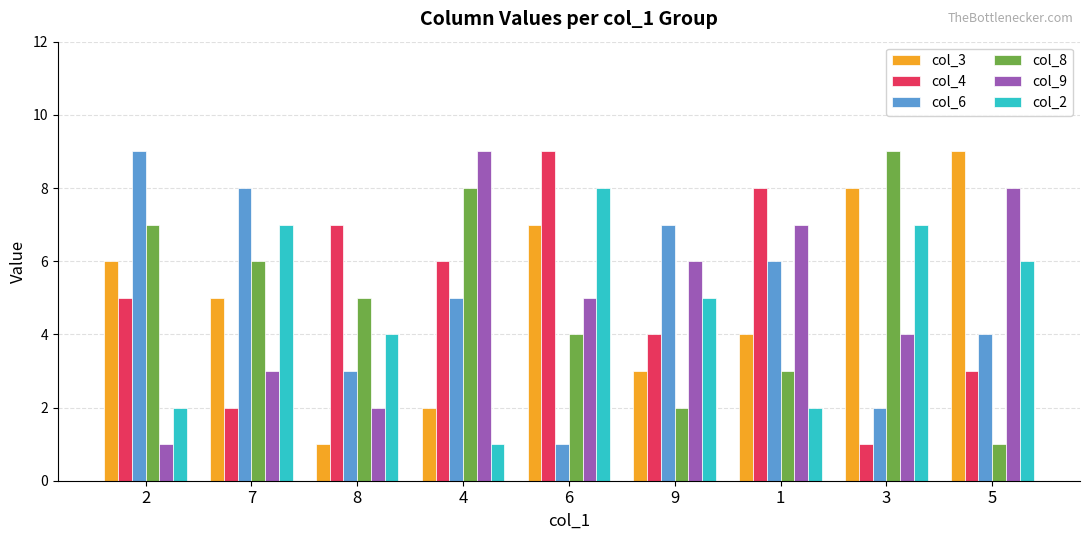

Which series changed the most between 9 and 5?

col_3